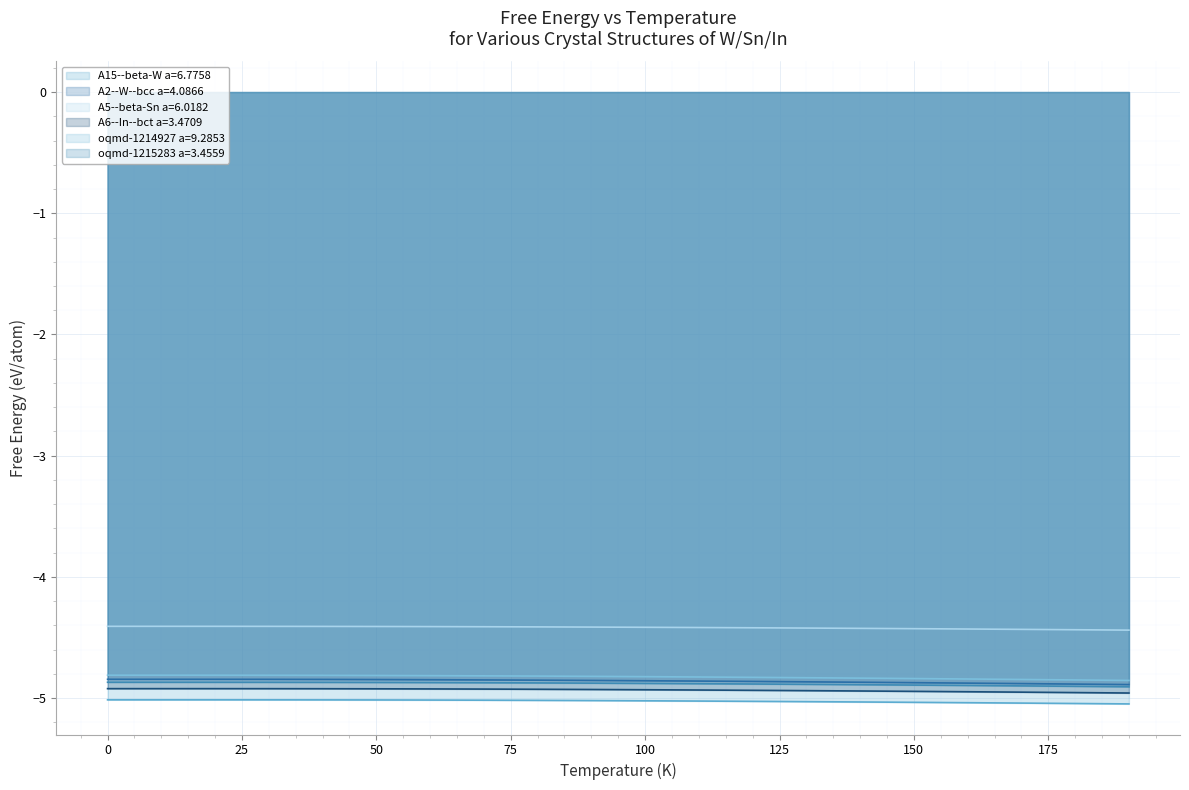

Which series has the largest range (max minus min)?

A2--W--bcc a=4.0866